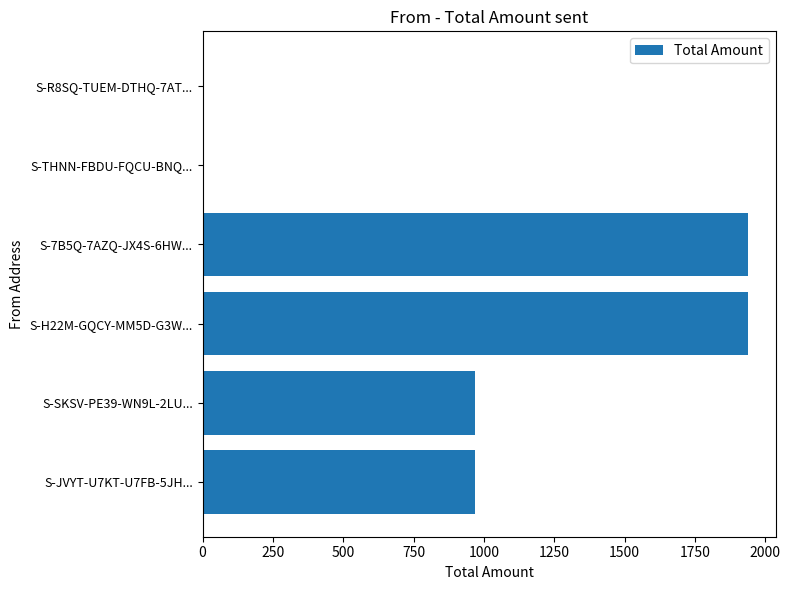

Between S-JVYT-U7KT-U7FB-5JH... and S-H22M-GQCY-MM5D-G3W..., which is larger?

S-H22M-GQCY-MM5D-G3W...